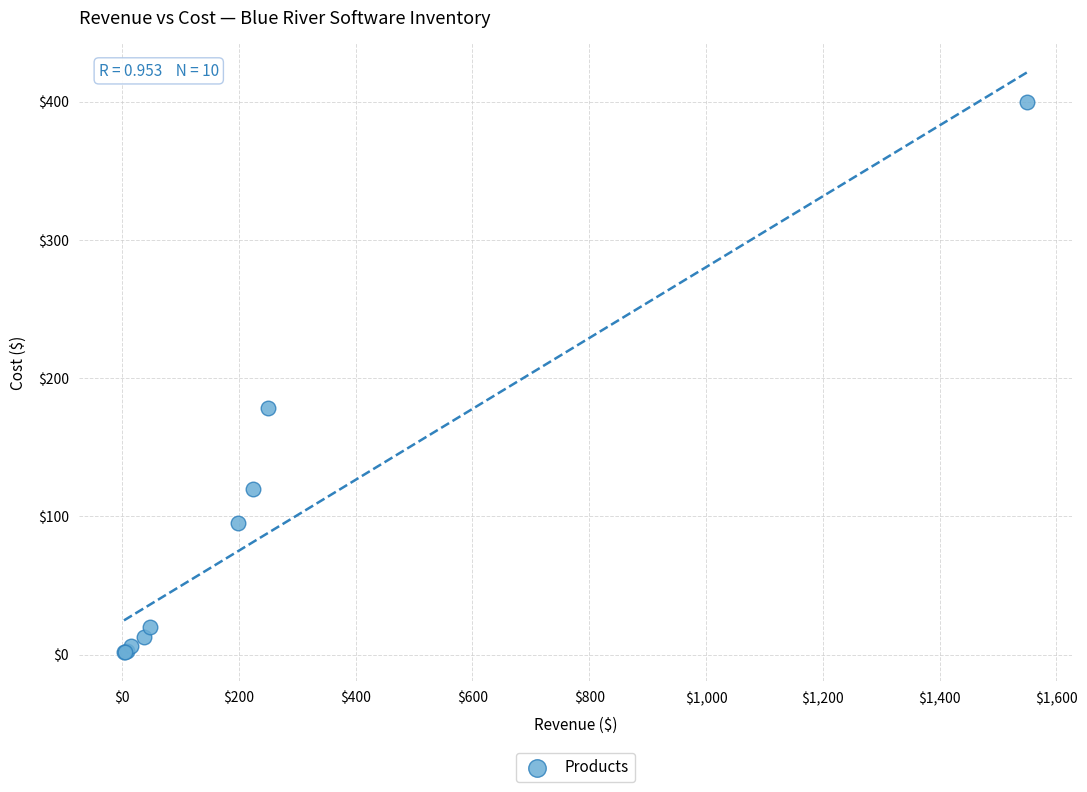

What Y value in the scatter plot is closest to 200?

178.7